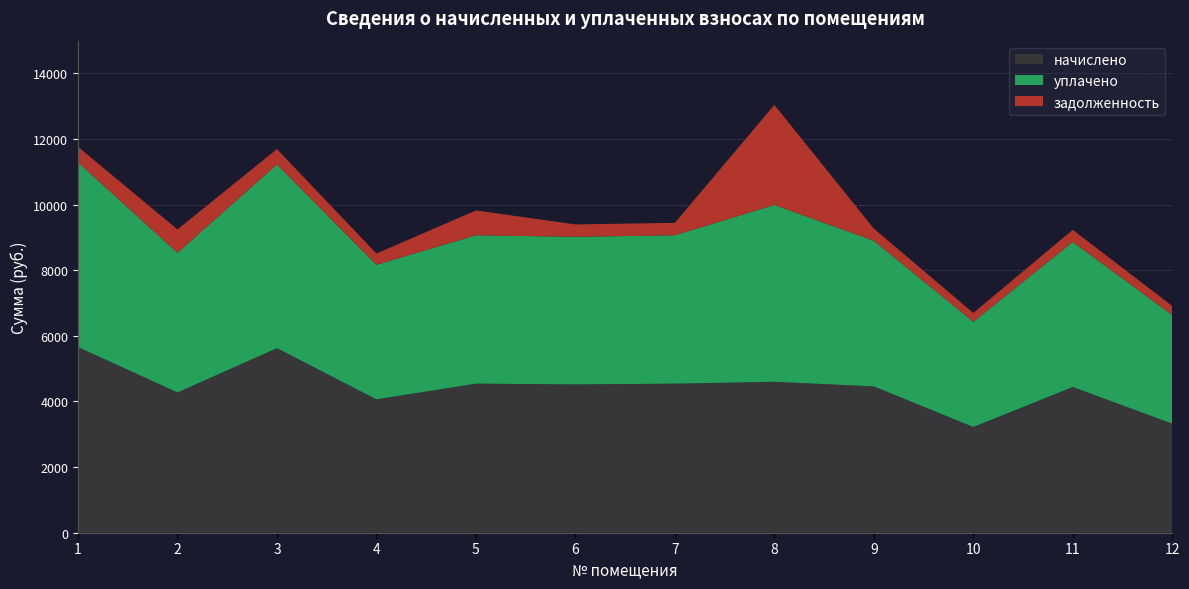

Reading left to right, list all the values displayed in this chart.

начислено: 5659.8	4276.2	5625.7	4065.5	4543.8	4521.0	4543.8	4600.8	4460.6	3222.8	4441.3	3325.3
уплачено: 5632.5	4255.6	5598.6	4101.7	4521.9	4499.2	4521.9	5390.4	4439.1	3207.3	4419.9	3309.3
задолженность: 471.6	712.7	468.8	341.3	757.3	376.8	378.6	3050.2	371.7	268.6	370.1	277.1